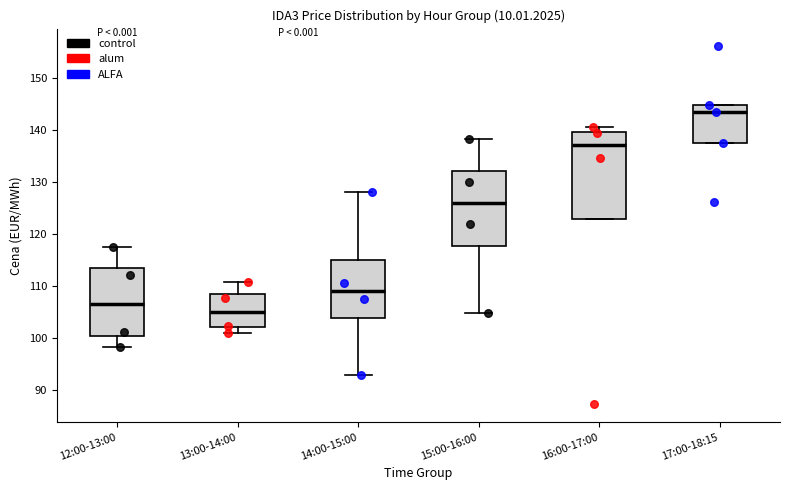

Reading left to right, read every box against the y-axis: the position of its median line, the range the box covers, and the ends of its whiskers. The values are not printed on the chart, so give them approximately, as read against the axis.

12:00-13:00: median 107, box 100 to 113, whiskers 98 to 117
13:00-14:00: median 105, box 102 to 108, whiskers 101 to 111
14:00-15:00: median 109, box 104 to 115, whiskers 93 to 128
15:00-16:00: median 126, box 118 to 132, whiskers 105 to 138
16:00-17:00: median 137, box 123 to 140, whiskers 123 to 140 (just above the box's upper edge)
17:00-18:15: median 143, box 137 to 145, whiskers 137 to 145